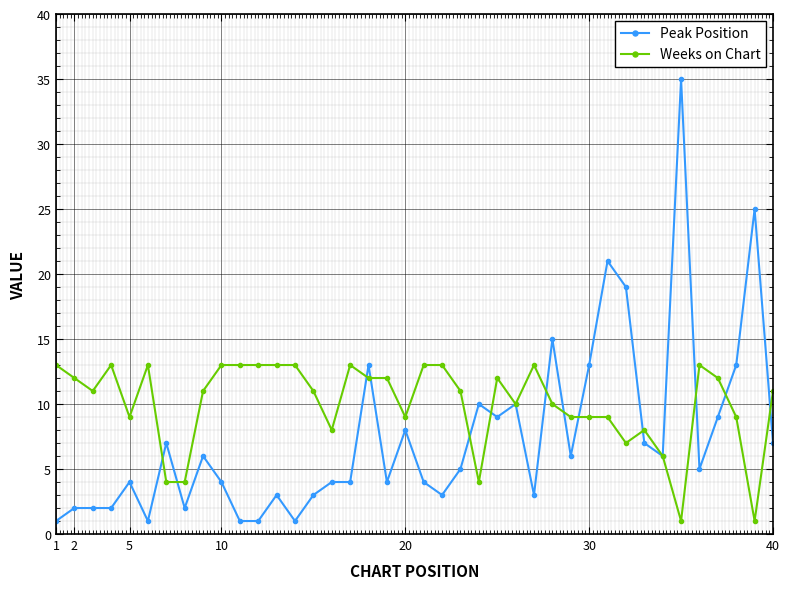

Which series has the widest spread of values?

Peak Position